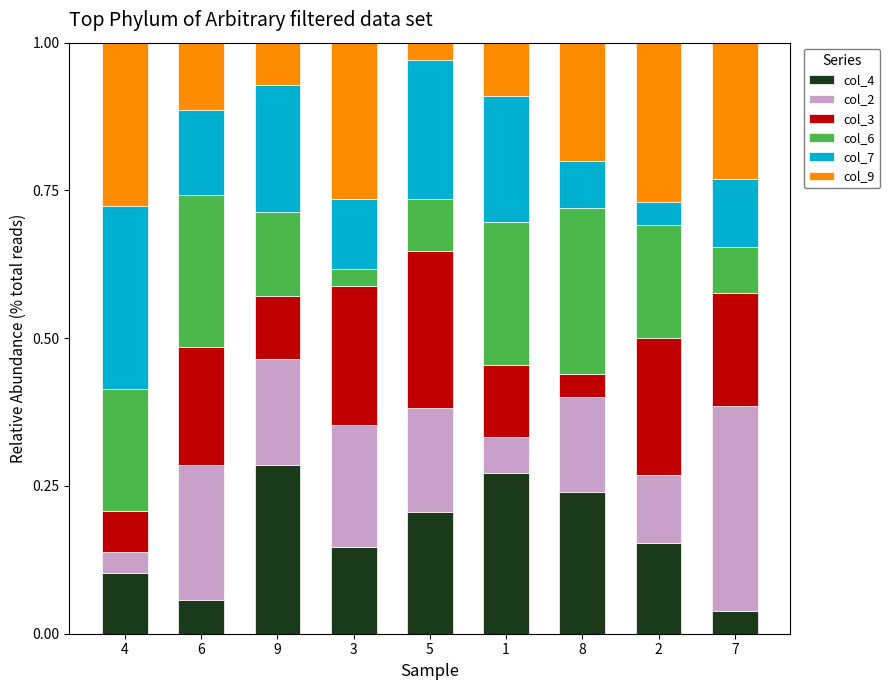

What is the total value across all series at 3?

1.0